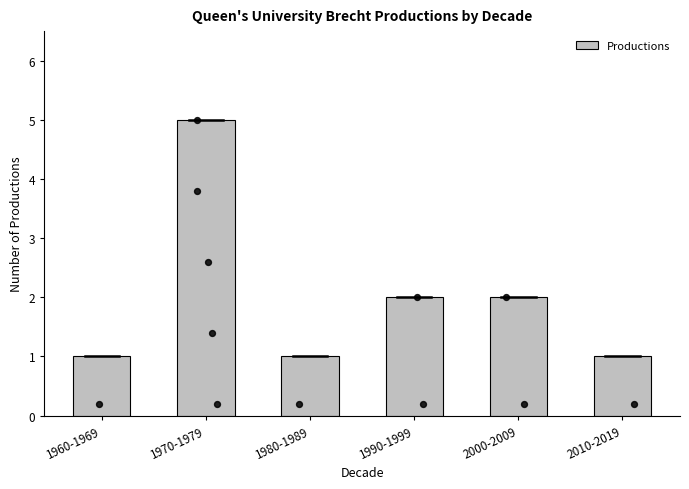

What is the change in value from 1960-1969 to 1970-1979?

+4